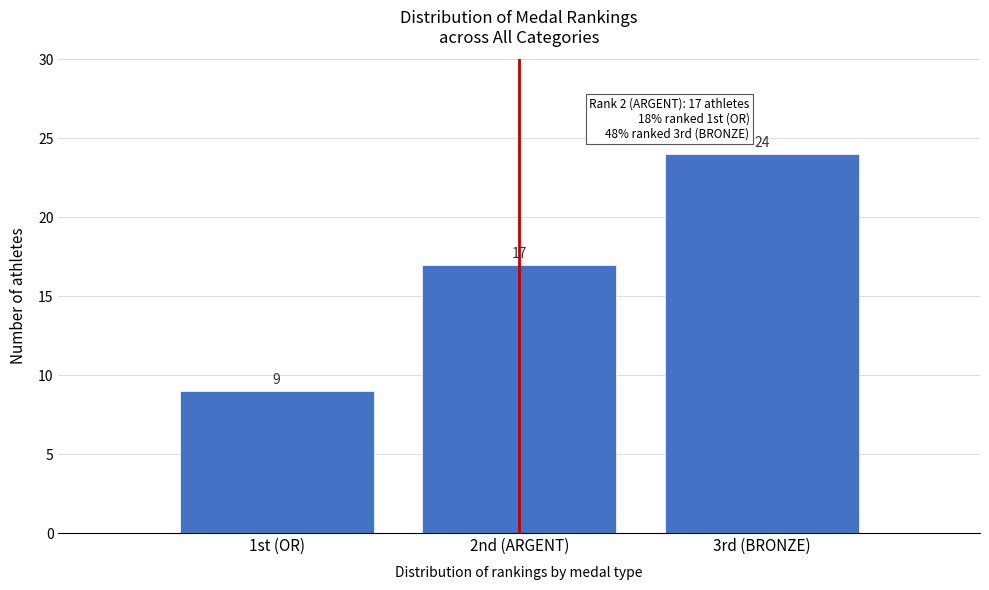

Reading right to left, transcribe all the data shown in this chart.

24	17	9